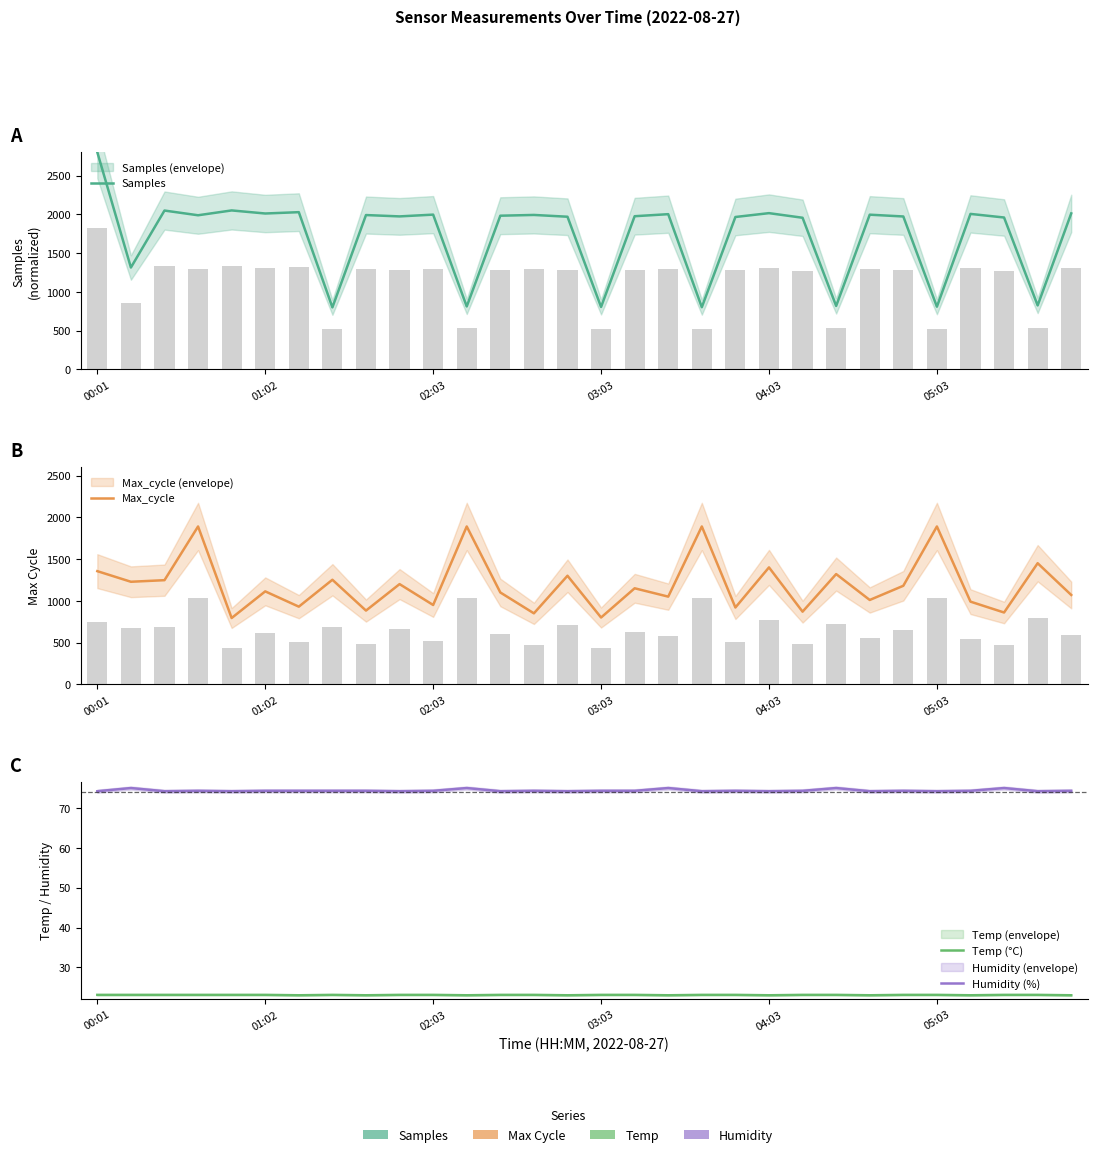

What is the difference between the maximum and minimum values in the Max_cycle series?

1096.0